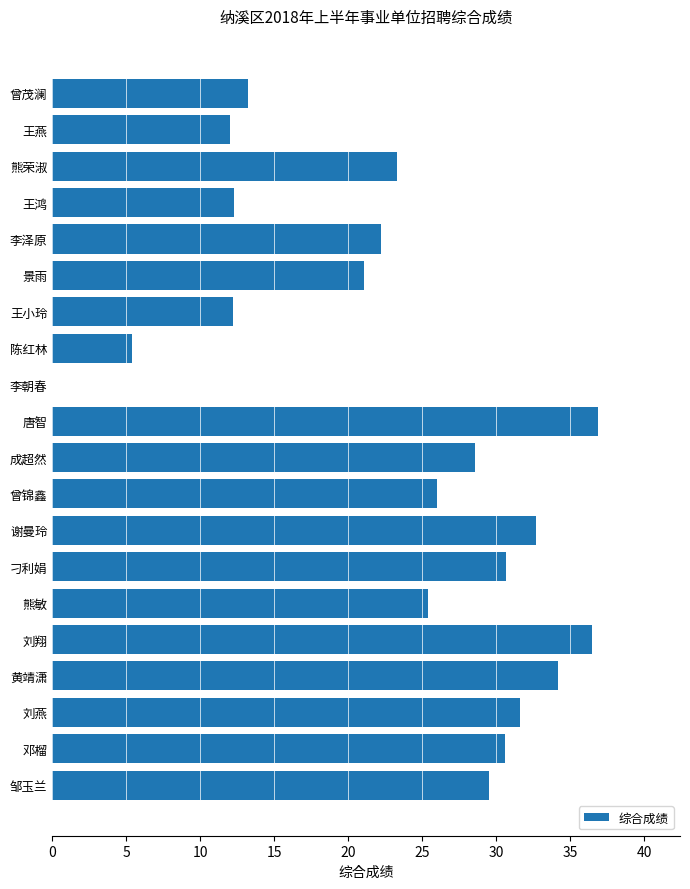

What is the change in value from 熊荣淑 to 谢曼玲?

+9.4